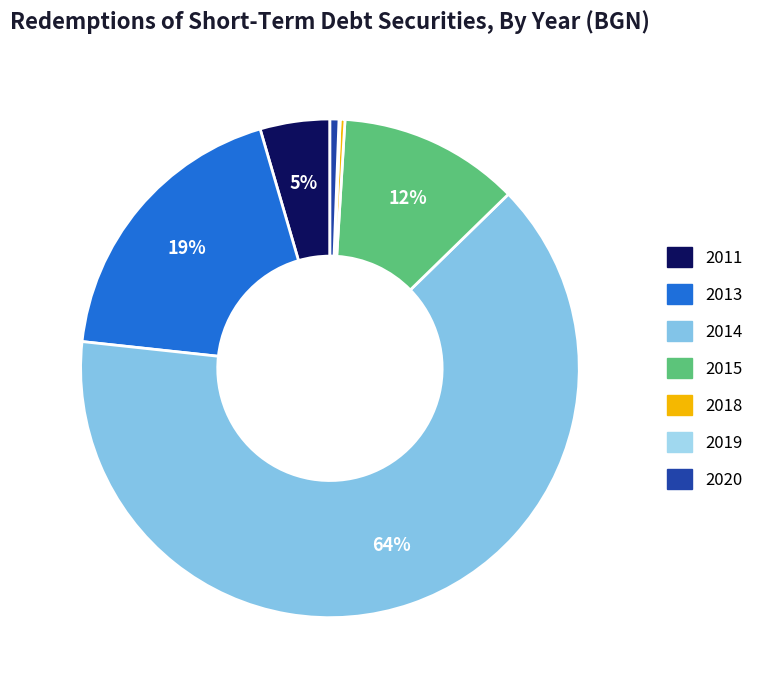

What is the ratio of the value at 2020 to the value at 2011?

0.1